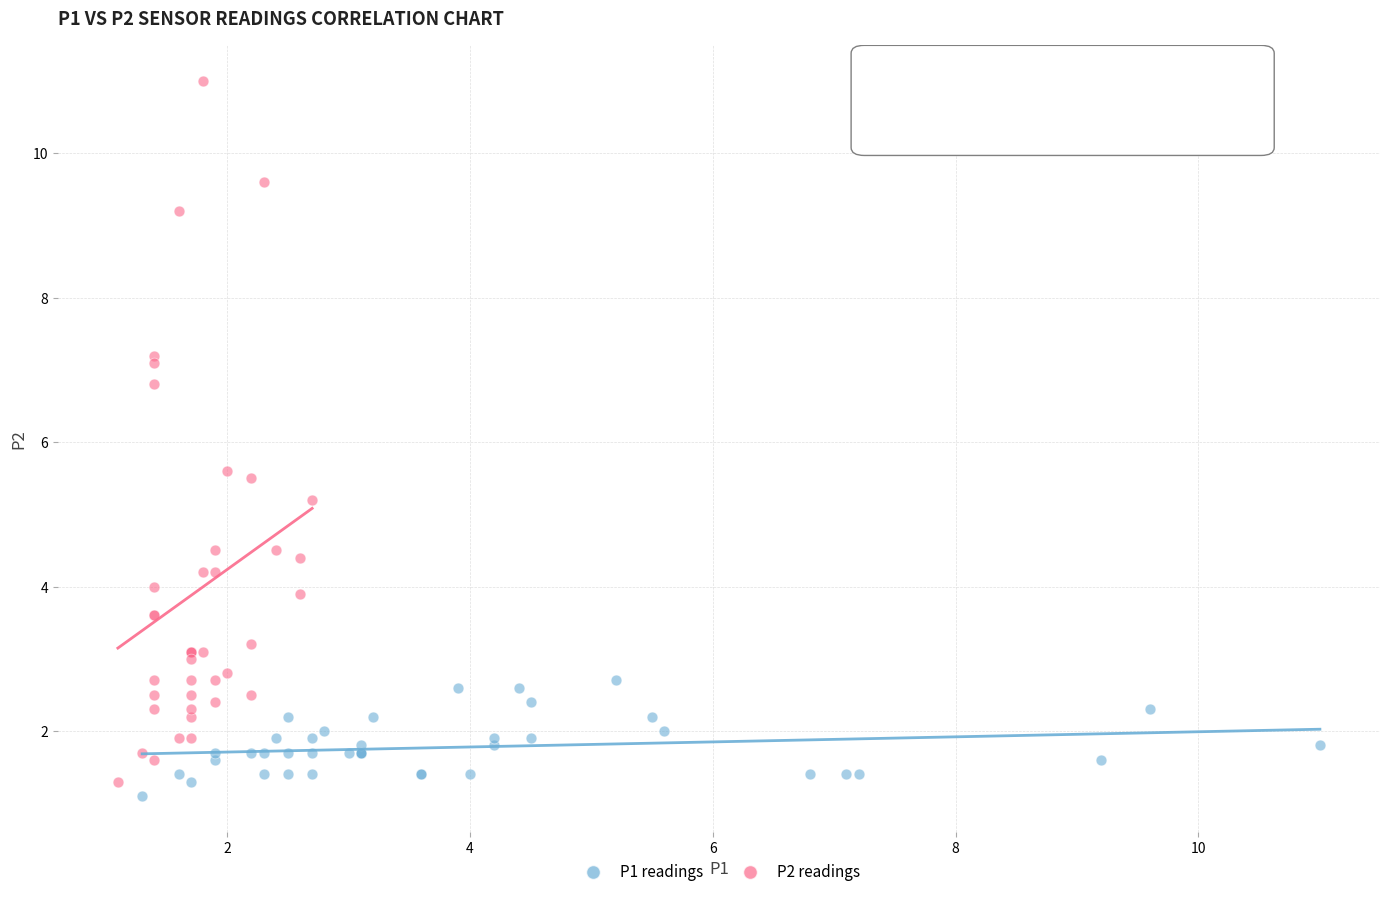

Which series contains the highest Y value?

P2 readings